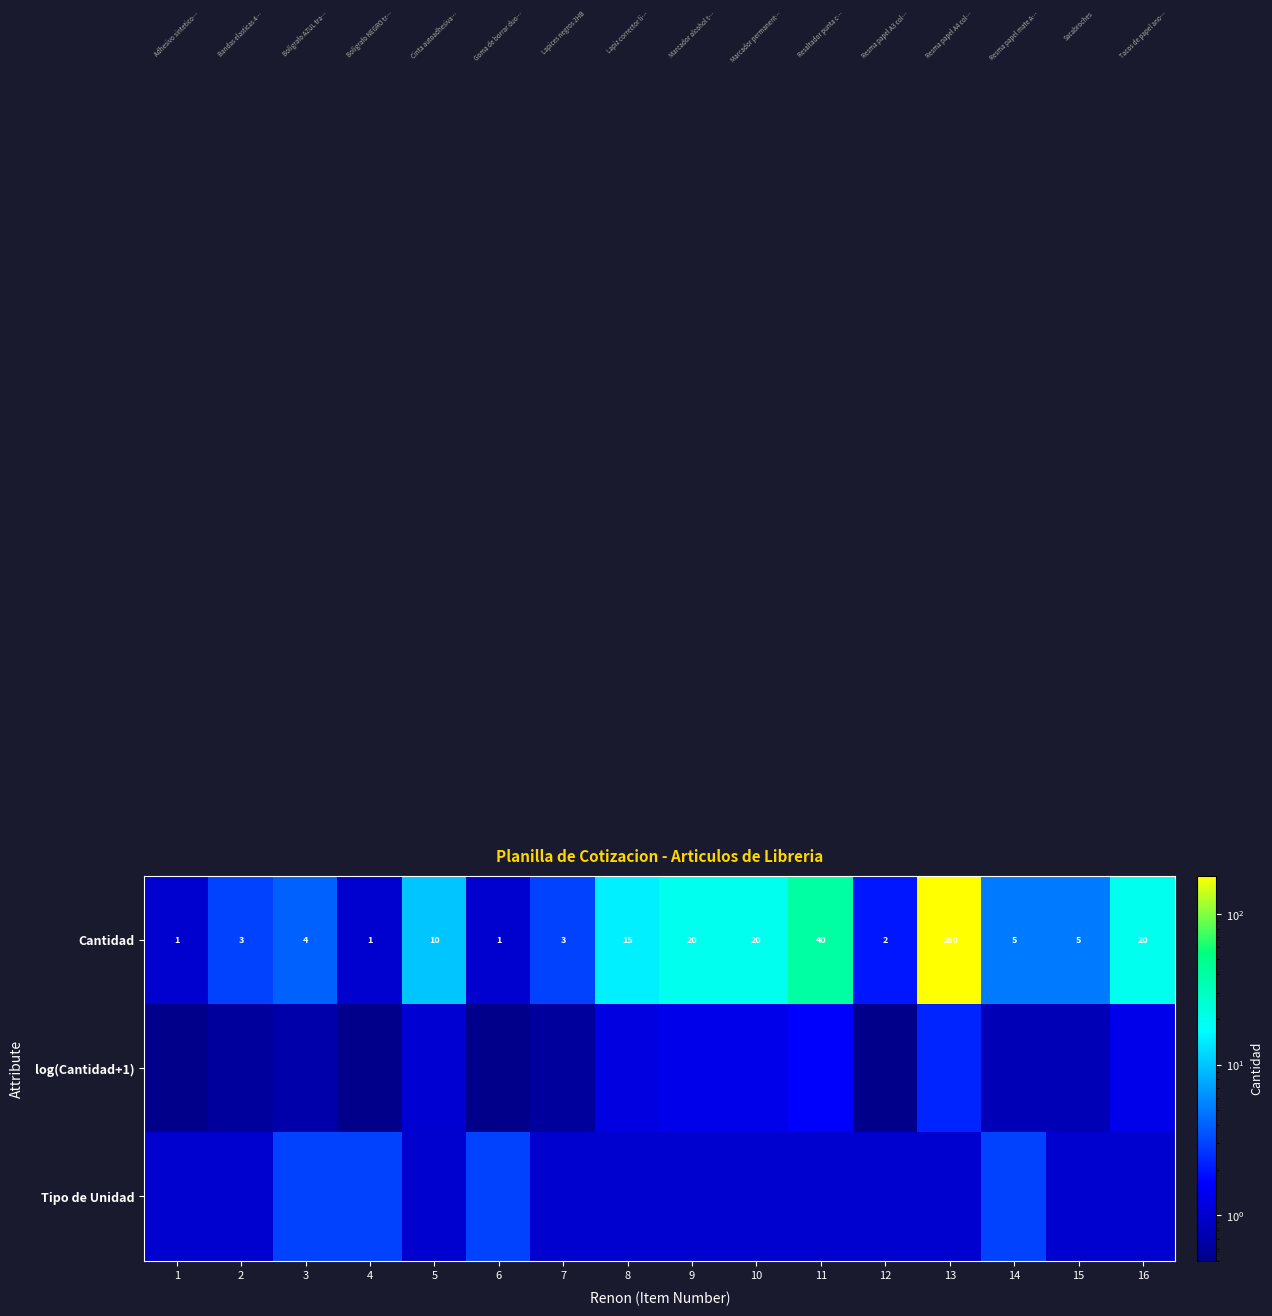

What is the average value of the Cantidad series?

20.6